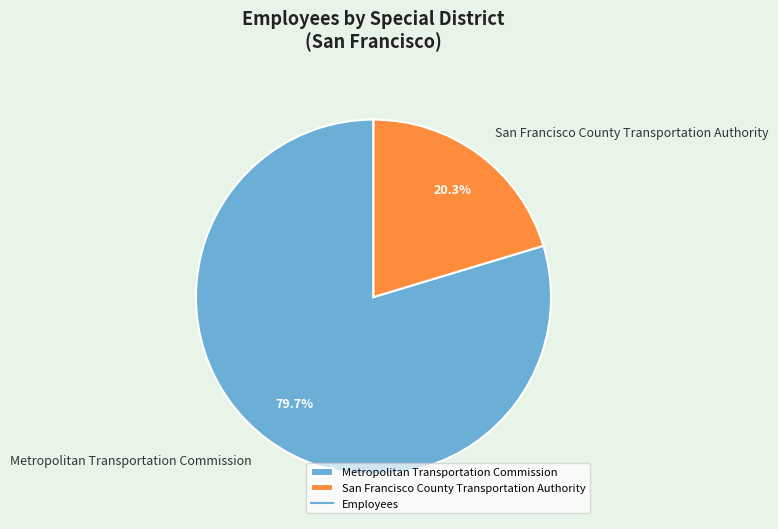

Count the number of slices in the pie.

2